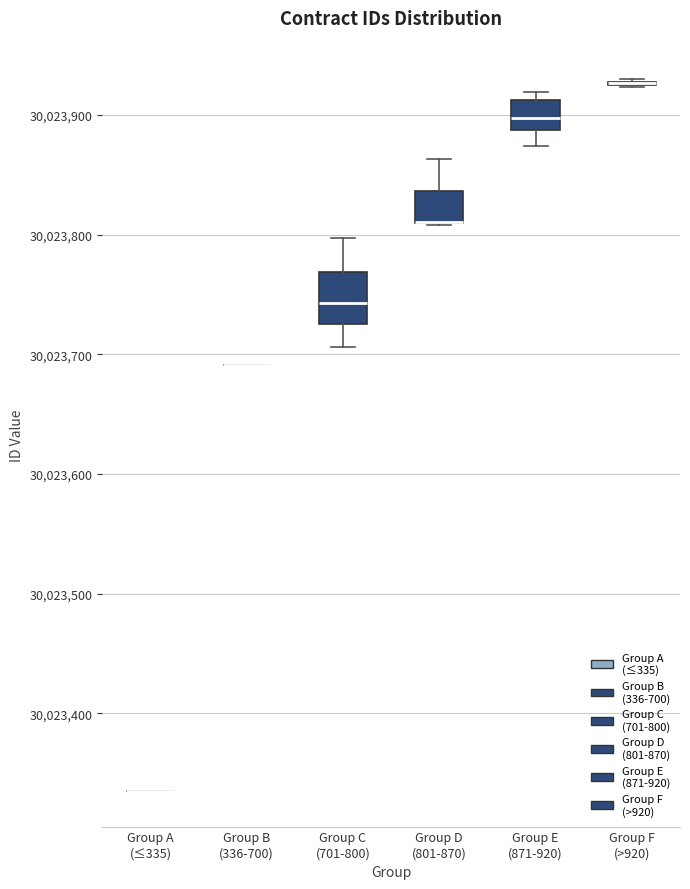

Where does the upper whisker of the box for Group D (801-870) end on the y-axis? The values are not printed on the chart, so give them approximately, as read against the axis.

30023860